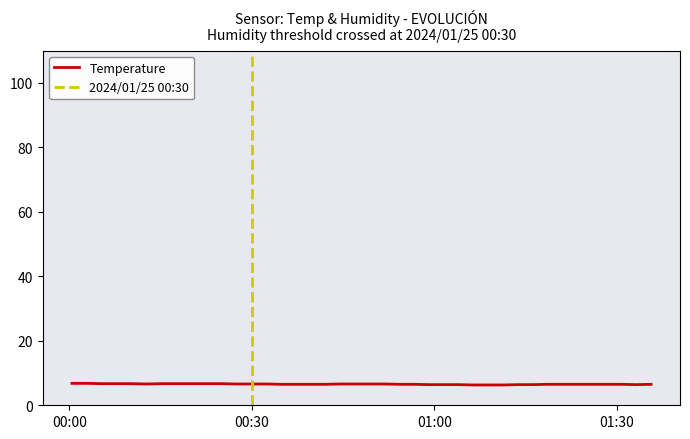

What is the lowest value of the Temperature series?

6.3